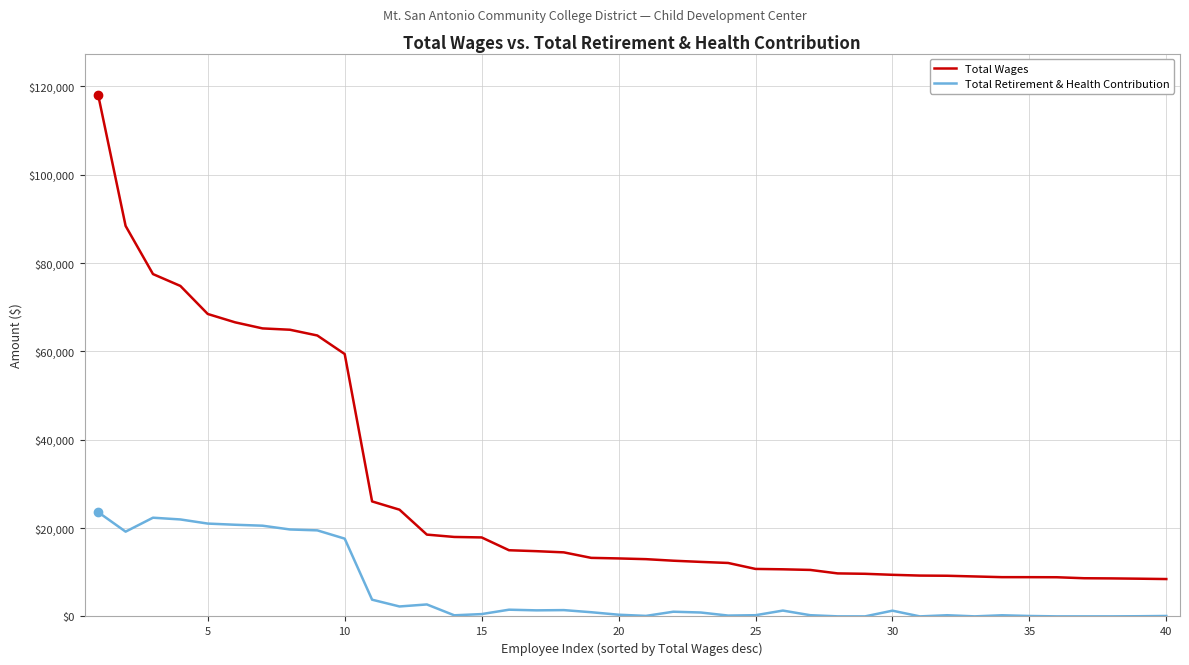

True or false: Total Retirement & Health Contribution and Total Wages intersect in this chart.

False